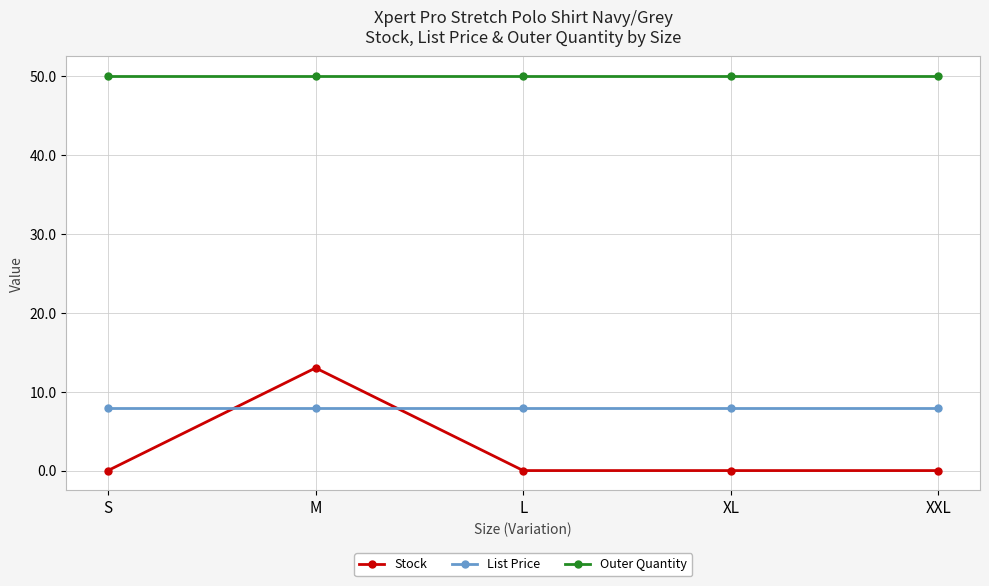

Which series has the largest range (max minus min)?

Stock